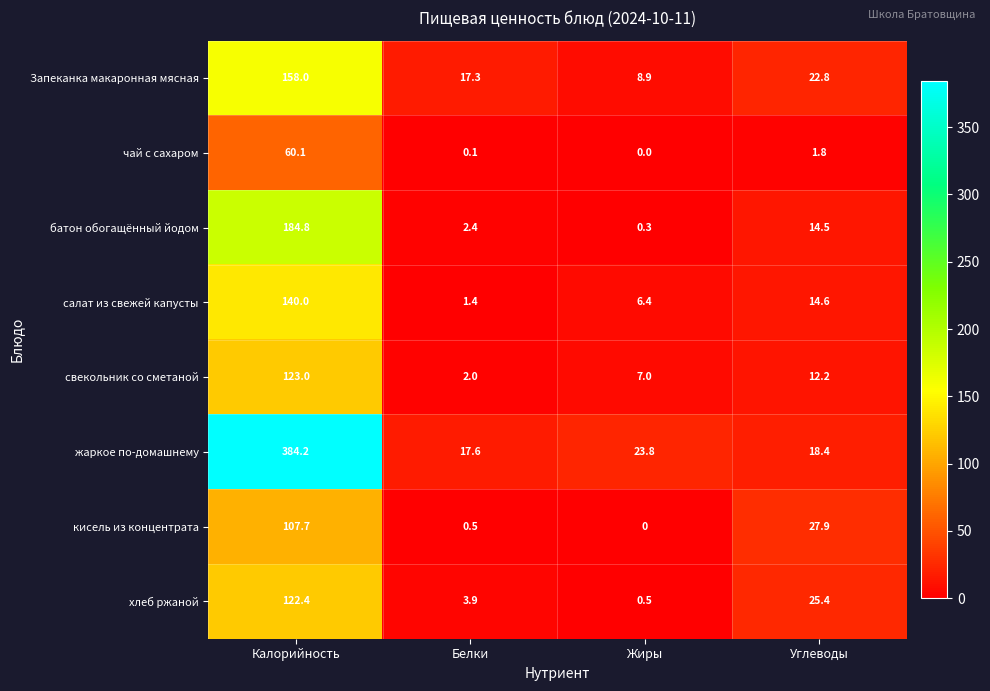

Is it true that свекольник со сметаной equals 9.6 at Жиры?

False